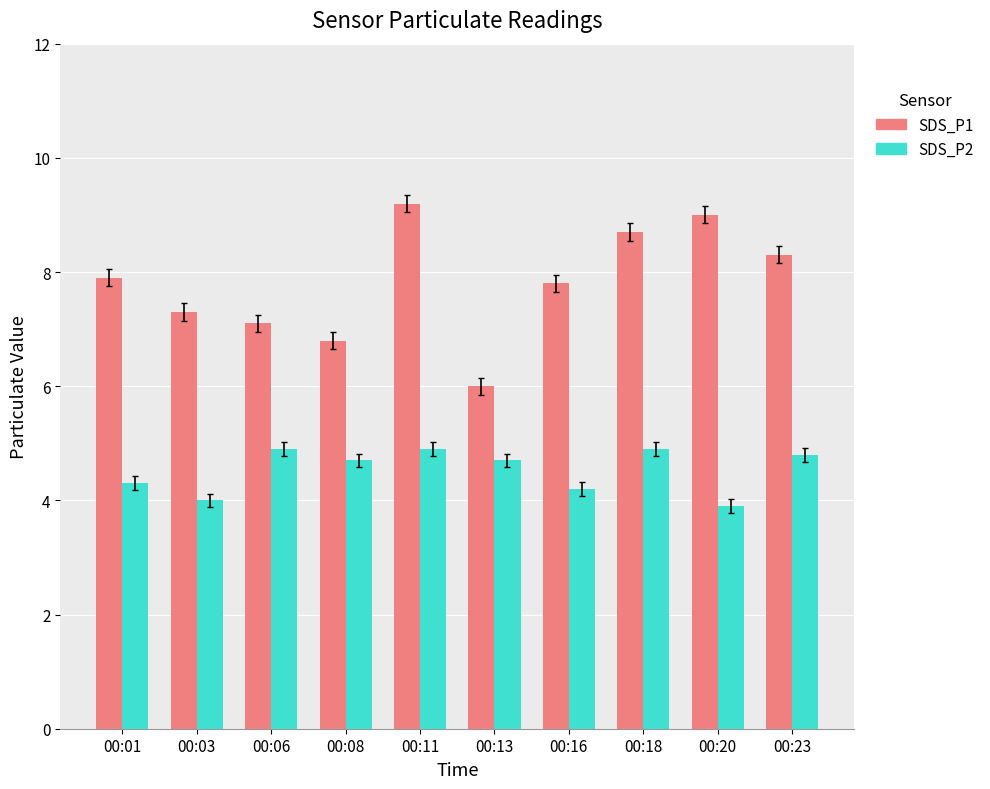

Is the value of SDS_P2 at 00:13 greater than the value of SDS_P1 at 00:08?

No